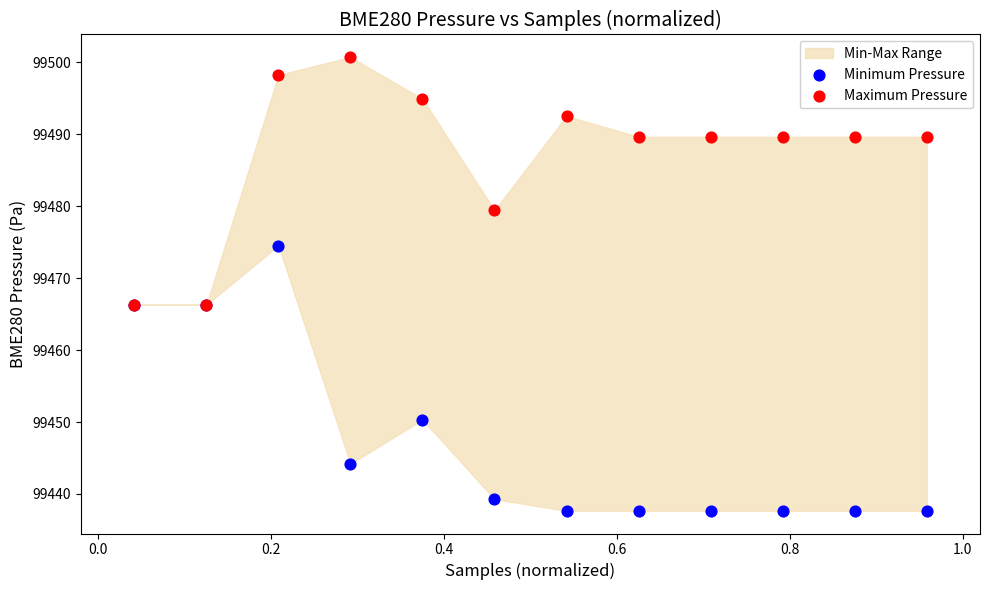

Which series contains the lowest Y value?

Minimum Pressure